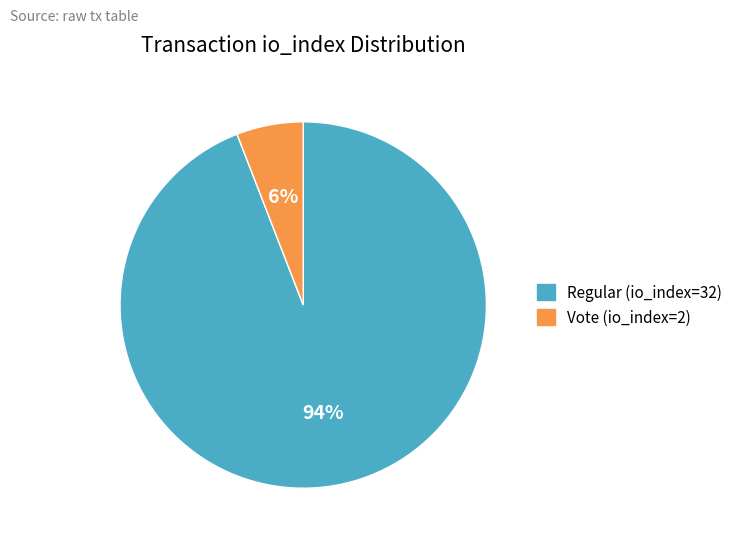

Does Vote (io_index=2) represent more than half of the total?

No